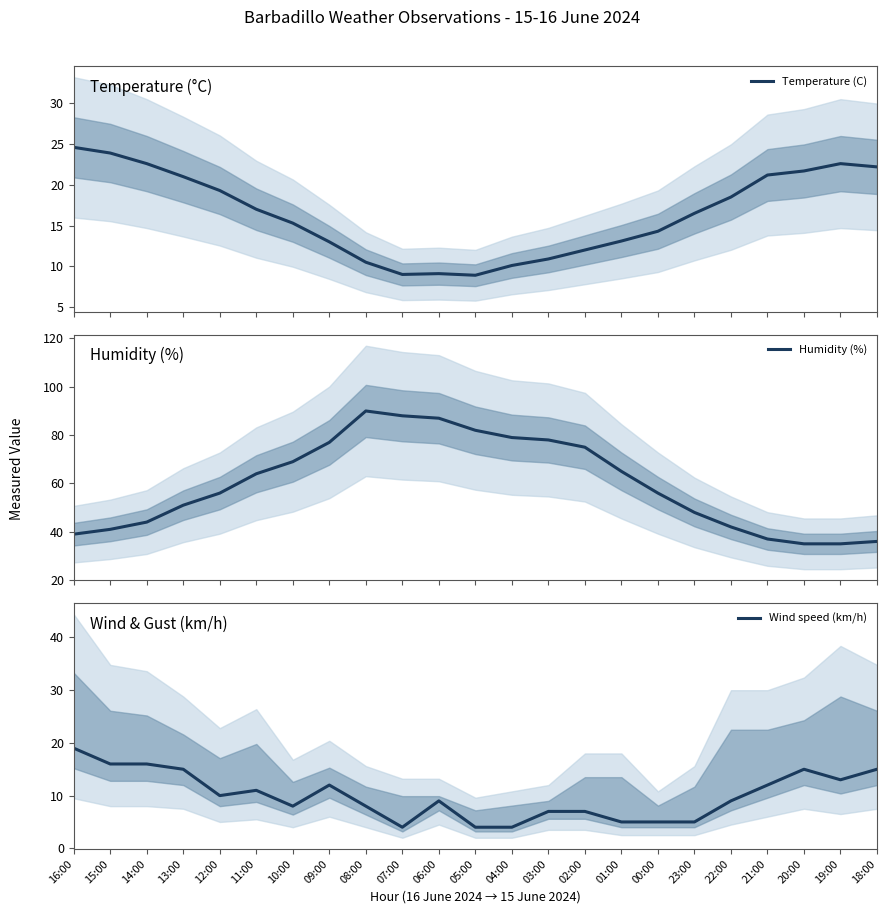

At which label does Wind speed (km/h) reach its peak?

16:00